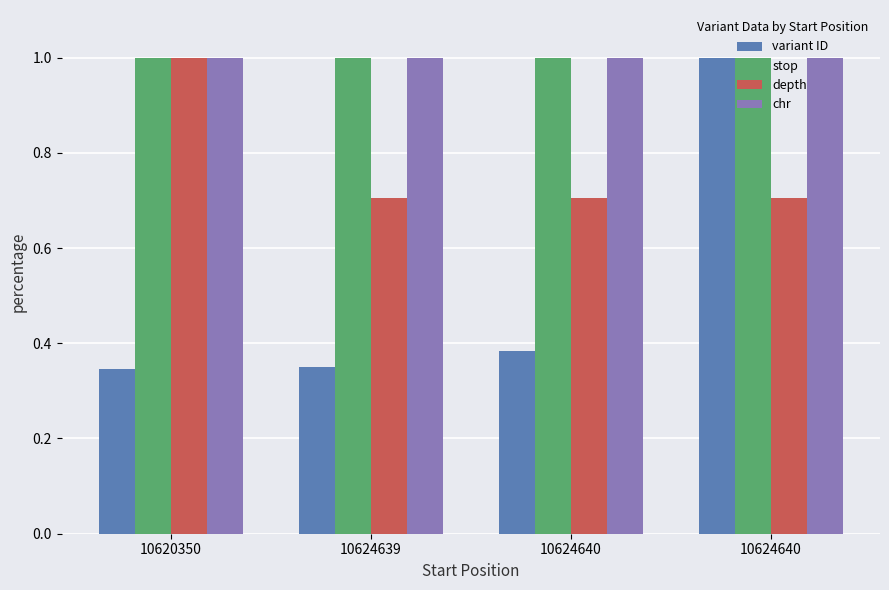

Reading right to left, what are all the values shown in this chart?

variant ID: 10624640=1.0	10624640=0.4	10624639=0.3	10620350=0.3
stop: 10624640=1.0	10624640=1.0	10624639=1.0	10620350=1.0
depth: 10624640=0.7	10624640=0.7	10624639=0.7	10620350=1.0
chr: 10624640=1.0	10624640=1.0	10624639=1.0	10620350=1.0